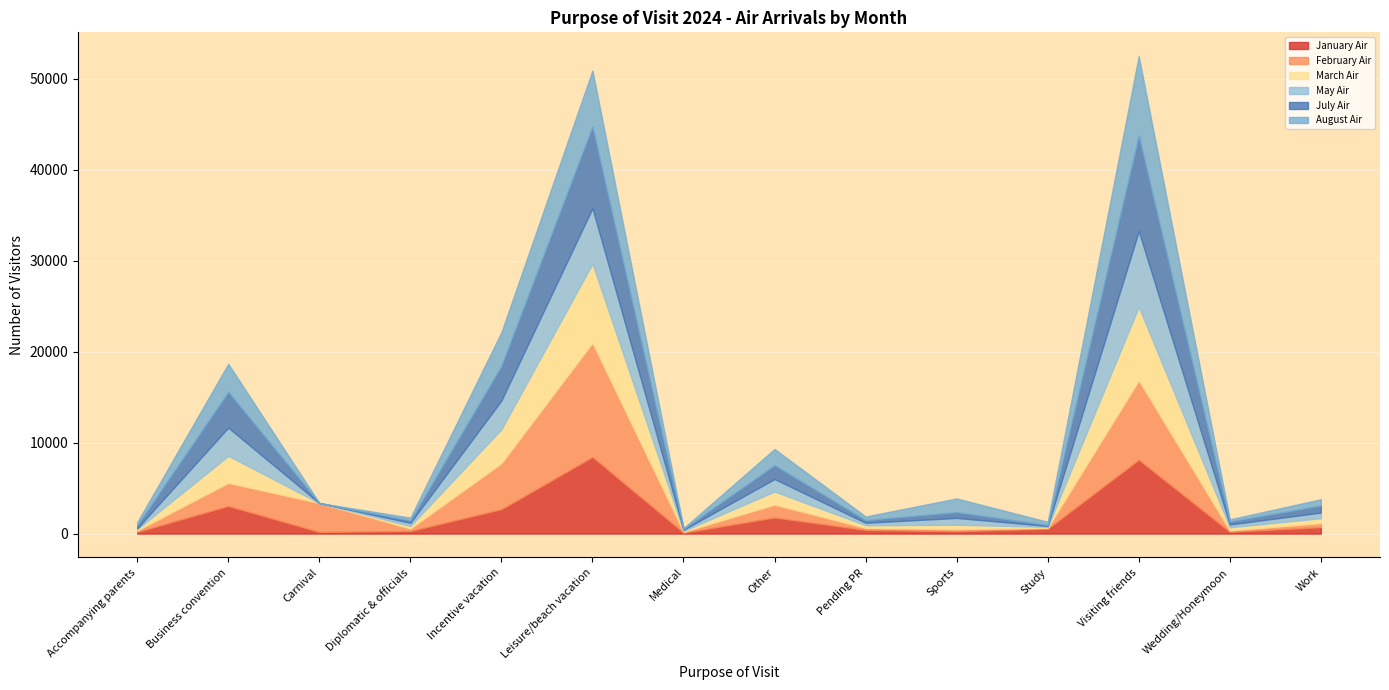

Where do May Air and August Air first cross each other?

Accompanying parents and Business convention